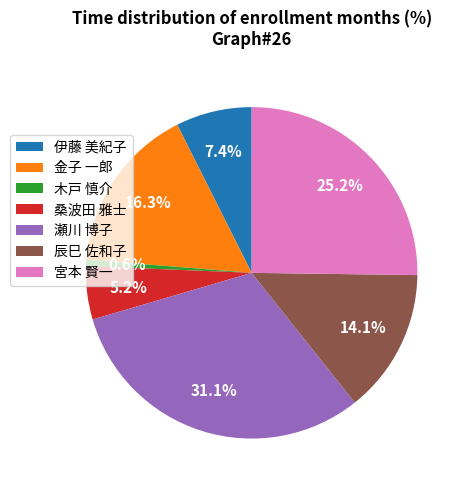

Does 辰巳 佐和子 account for over 50% of the chart?

No